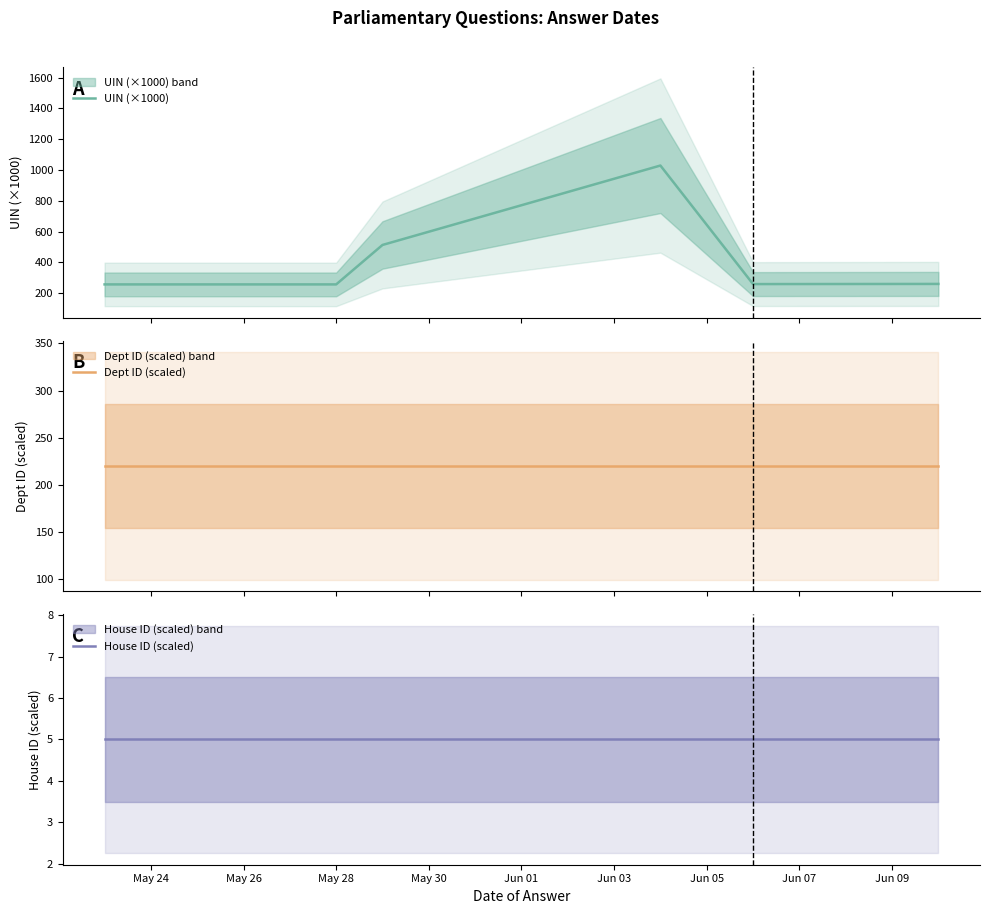

List the series in order of their overall mean, lowest first.

House ID (scaled), Dept ID (scaled), UIN (×1000)